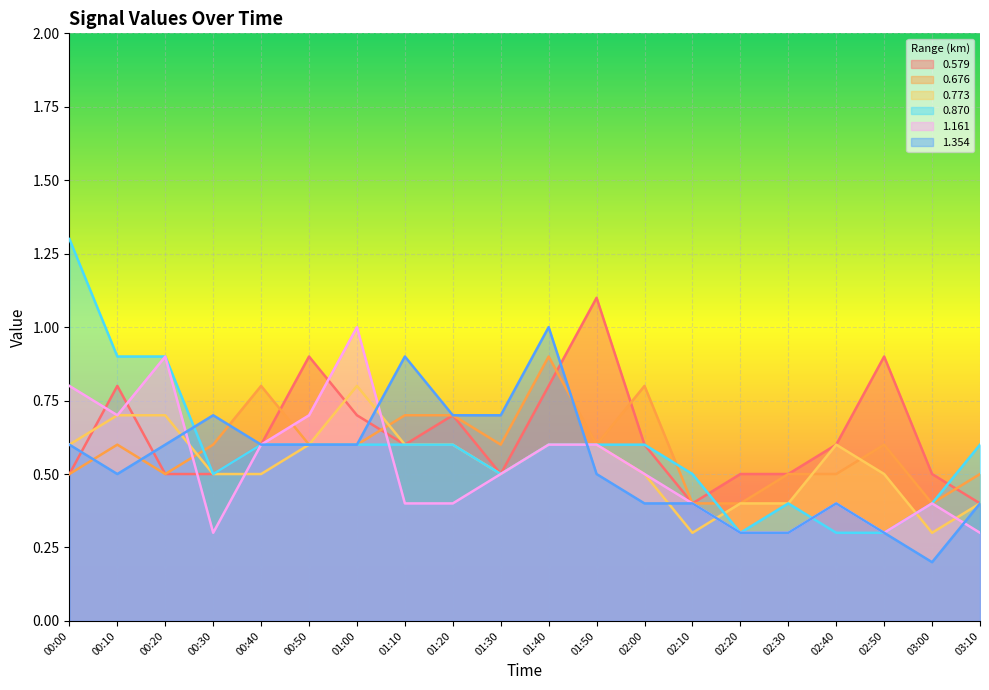

What is the highest value of the 0.870 series?

1.3